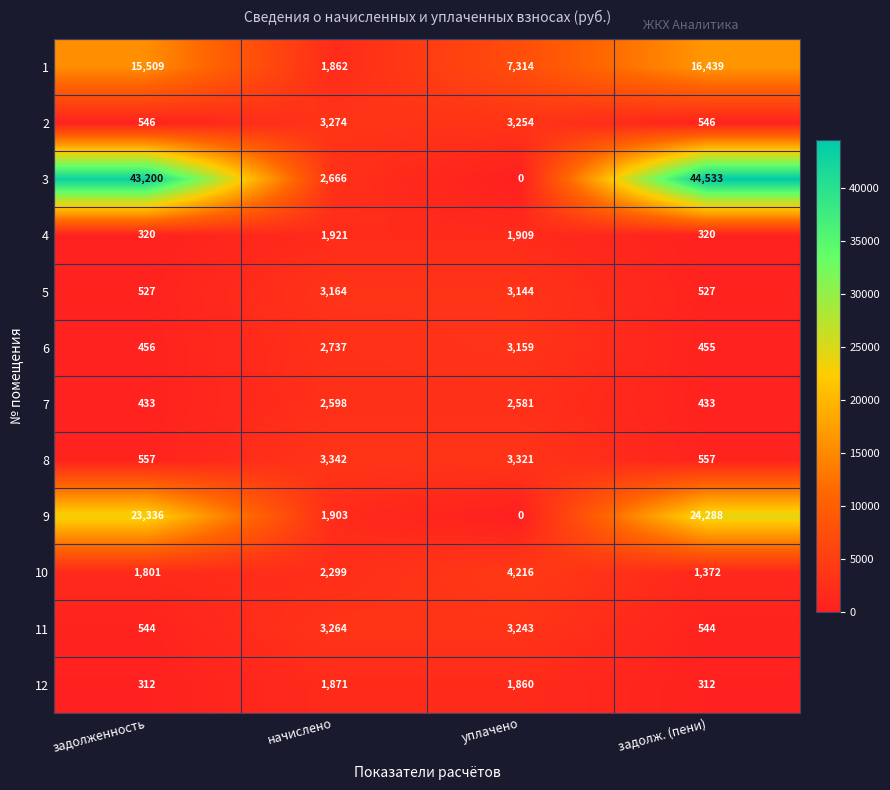

Where is 9 nearest to the value 12144?

начислено